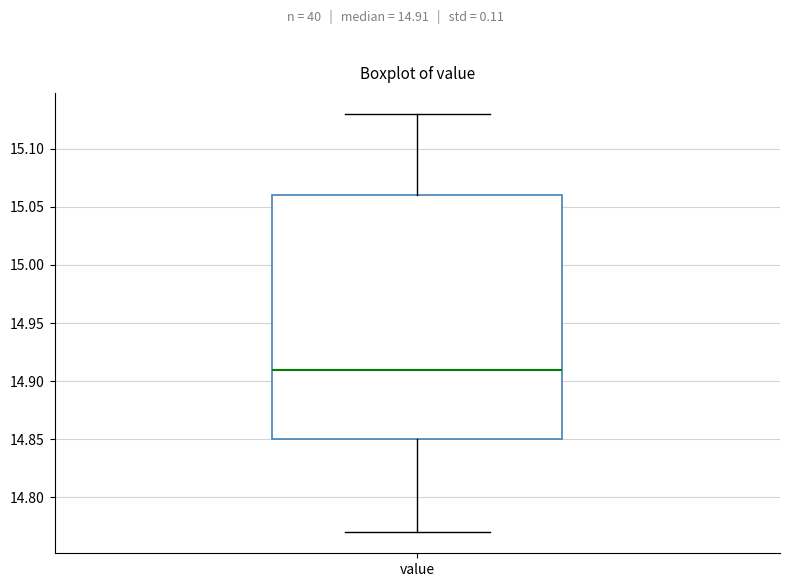

Transcribe this box plot: give where the median line is, the range the box spans, and where the two whiskers end, as read against the y-axis. The values are not printed on the chart, so give them approximately, as read against the axis.

median 14.91, box 14.85 to 15.06, whiskers 14.77 to 15.13